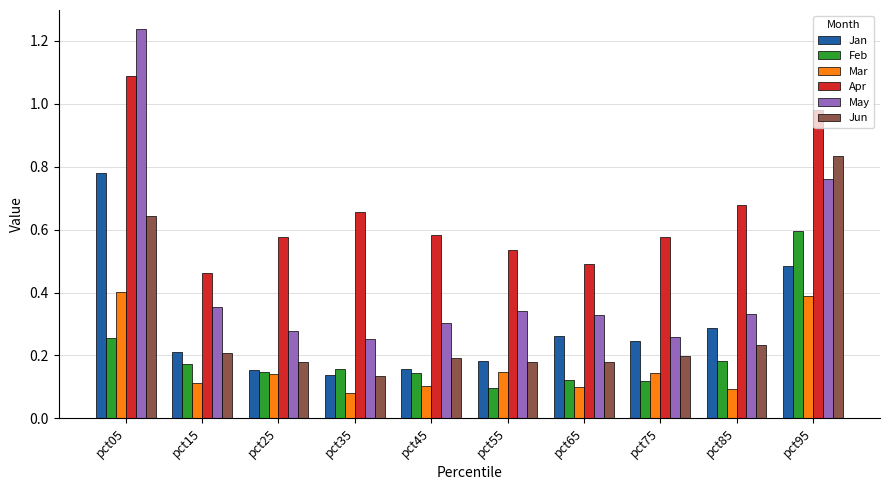

Which series changed the most between pct15 and pct95?

Jun